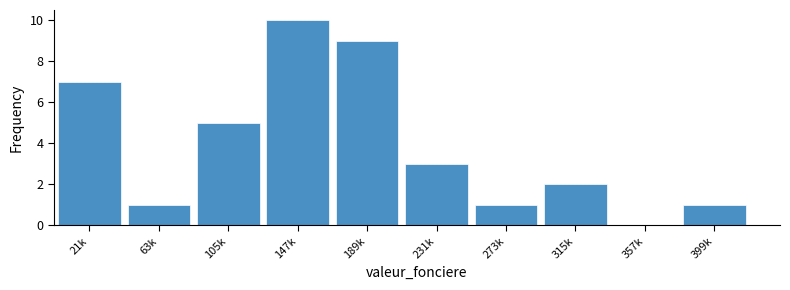

Reading left to right, what are all the values shown in this chart?

21k=7	63k=1	105k=5	147k=10	189k=9	231k=3	273k=1	315k=2	357k=0	399k=1